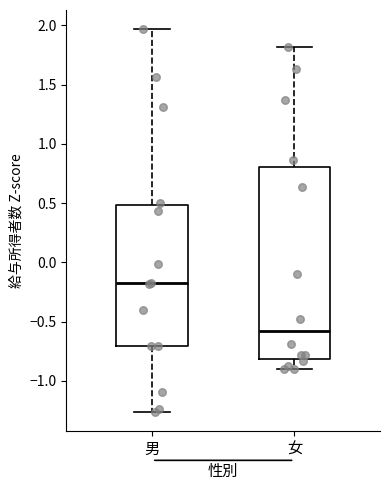

Where does the upper whisker of the box for 男 end on the y-axis? The values are not printed on the chart, so give them approximately, as read against the axis.

1.95